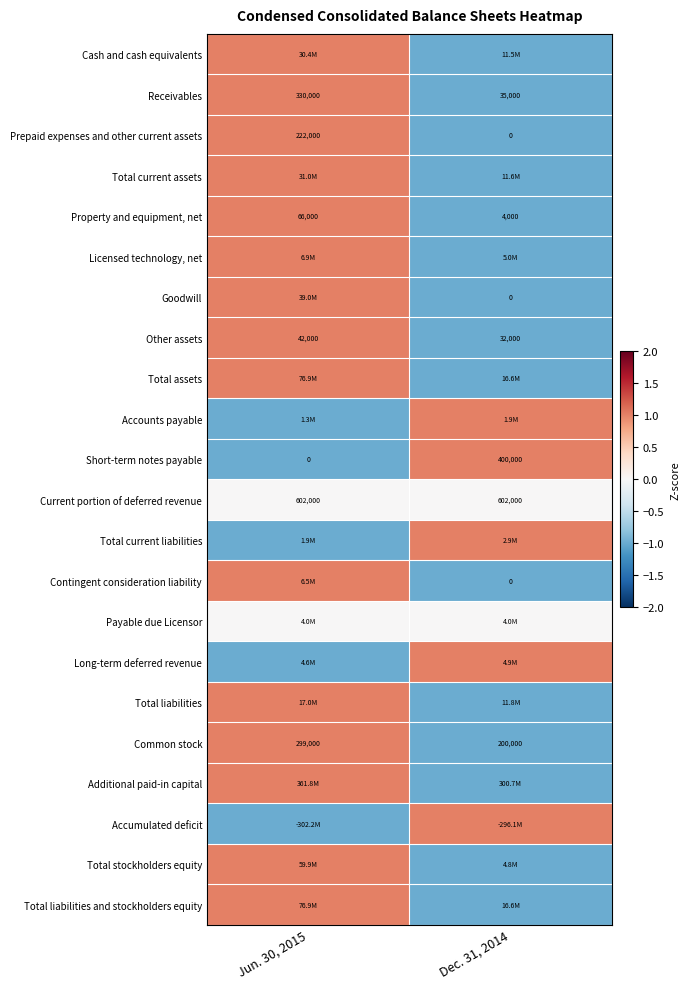

What is the sum of the Current portion of deferred revenue values at Dec. 31, 2014 and Jun. 30, 2015?

1204000